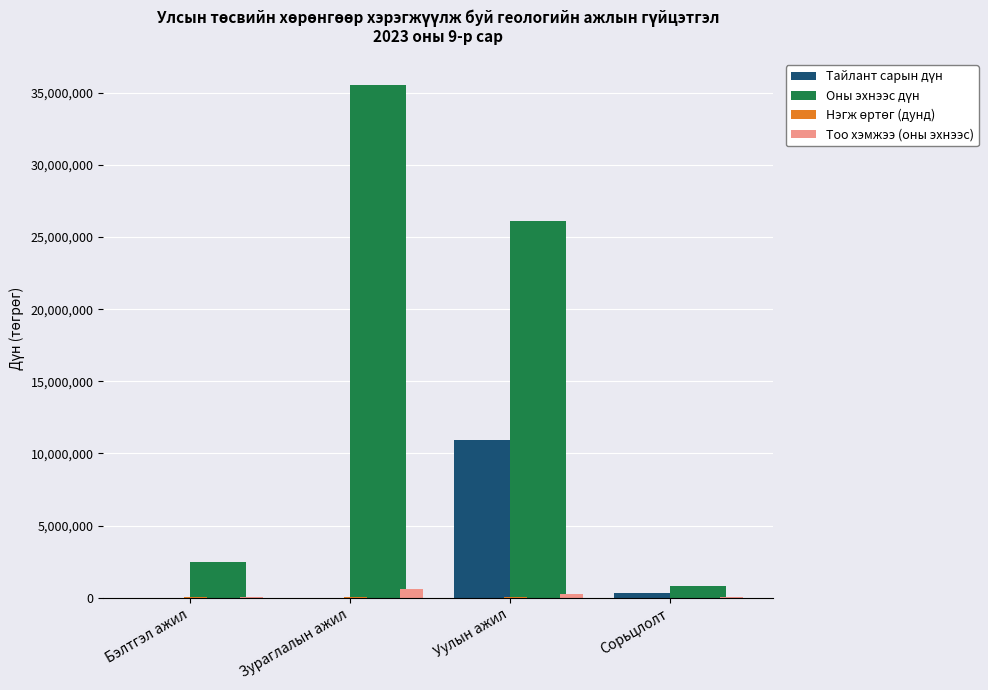

How many categories are shown in the chart?

4